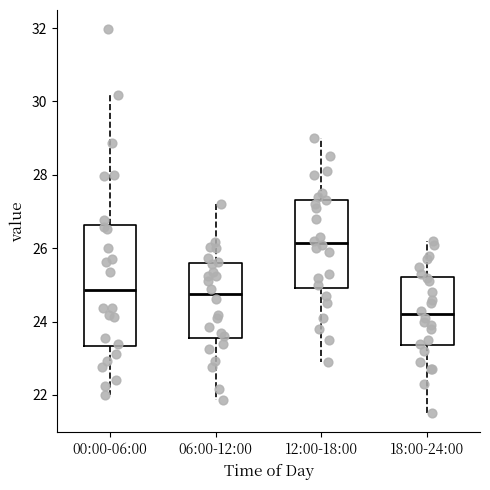

Where does the upper whisker of the box for 18:00-24:00 end on the y-axis? The values are not printed on the chart, so give them approximately, as read against the axis.

26.2